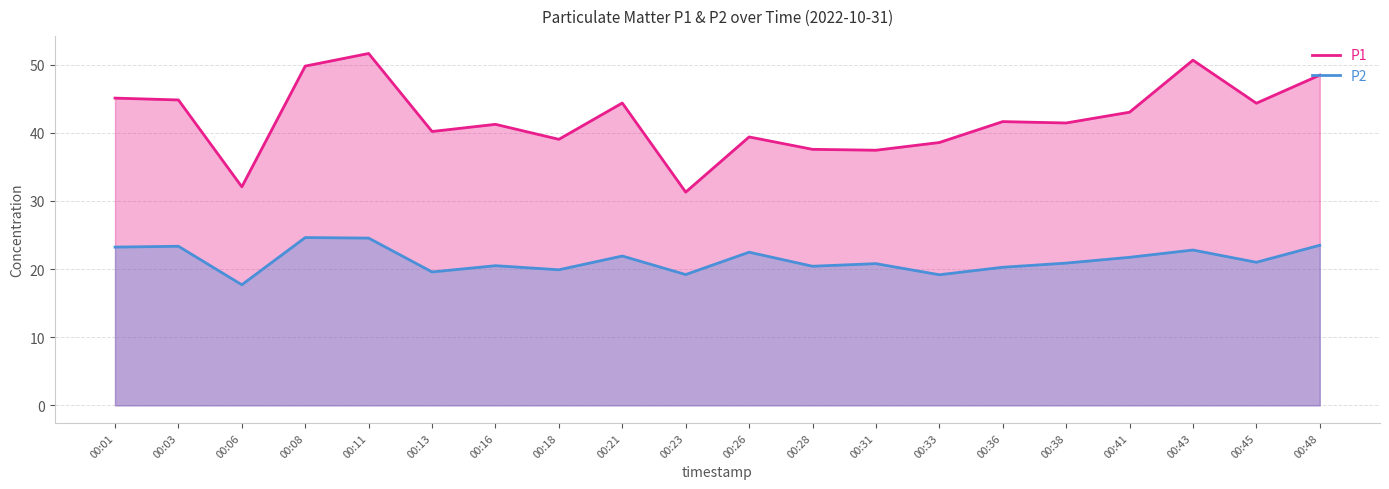

Reading left to right, list all the values displayed in this chart.

P1: 45.1	44.8	32.1	49.8	51.6	40.2	41.2	39.0	44.4	31.3	39.4	37.6	37.5	38.6	41.6	41.5	43.0	50.7	44.4	48.5
P2: 23.2	23.4	17.7	24.6	24.6	19.6	20.5	19.9	21.9	19.2	22.5	20.4	20.8	19.2	20.3	20.9	21.7	22.8	21.0	23.5